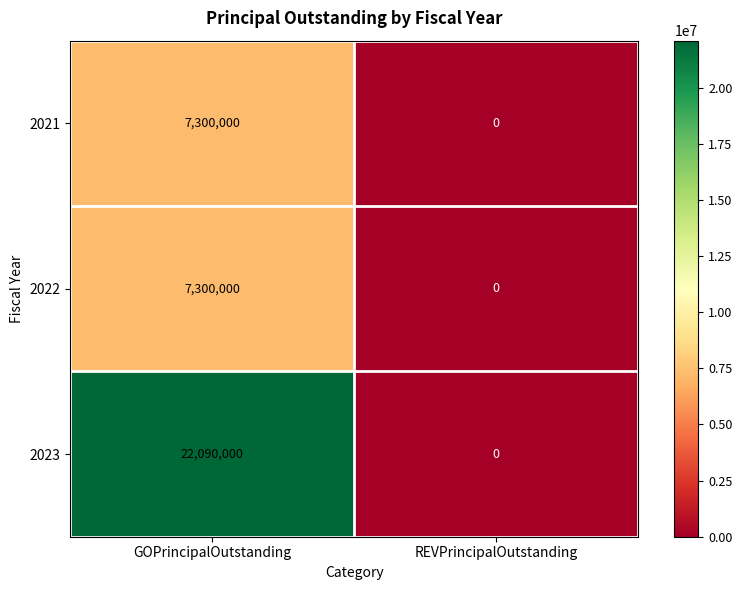

What is the maximum value shown in the chart?

22090000